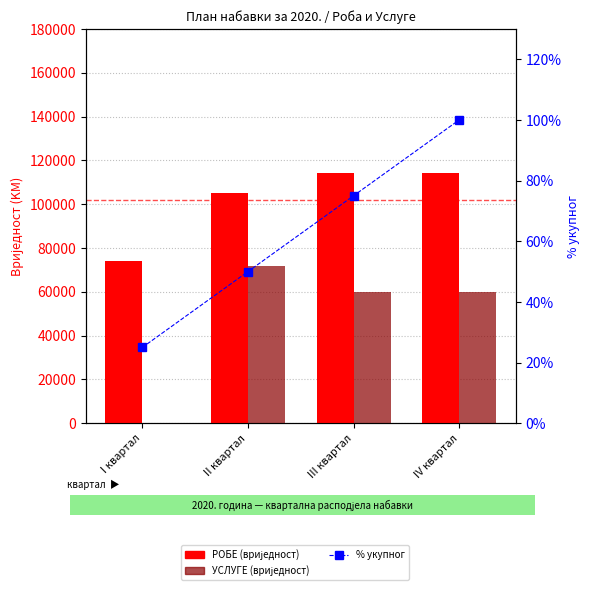

The % укупног series shows 25 at I квартал. True or false?

True